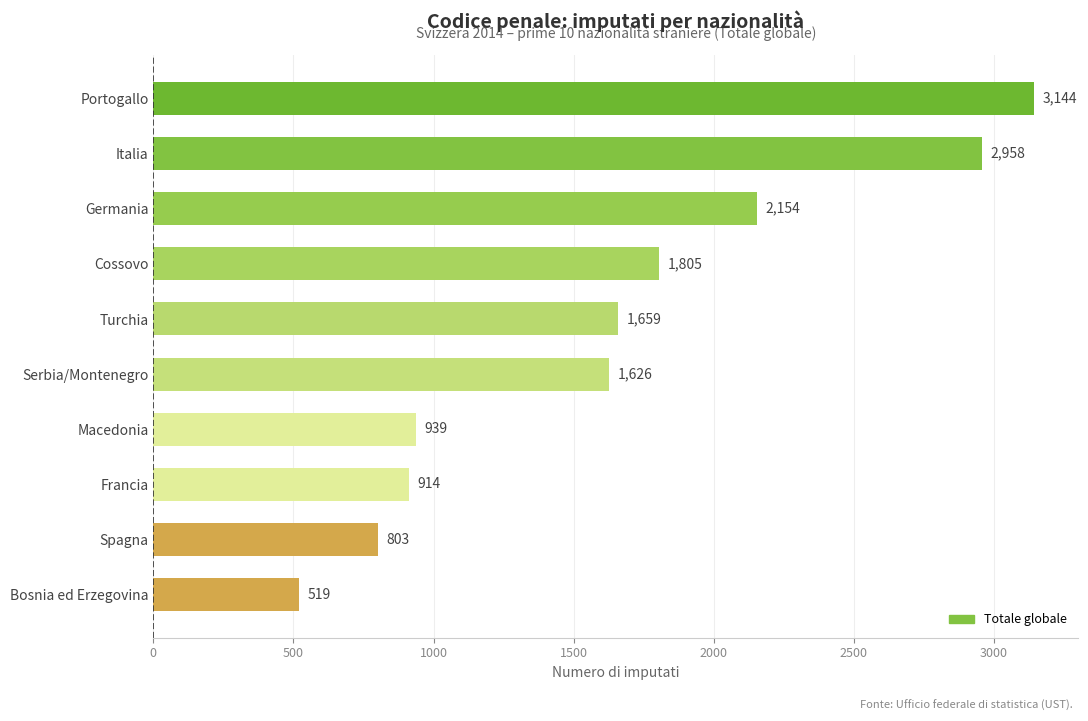

At which label is the value closest to 1831?

Cossovo